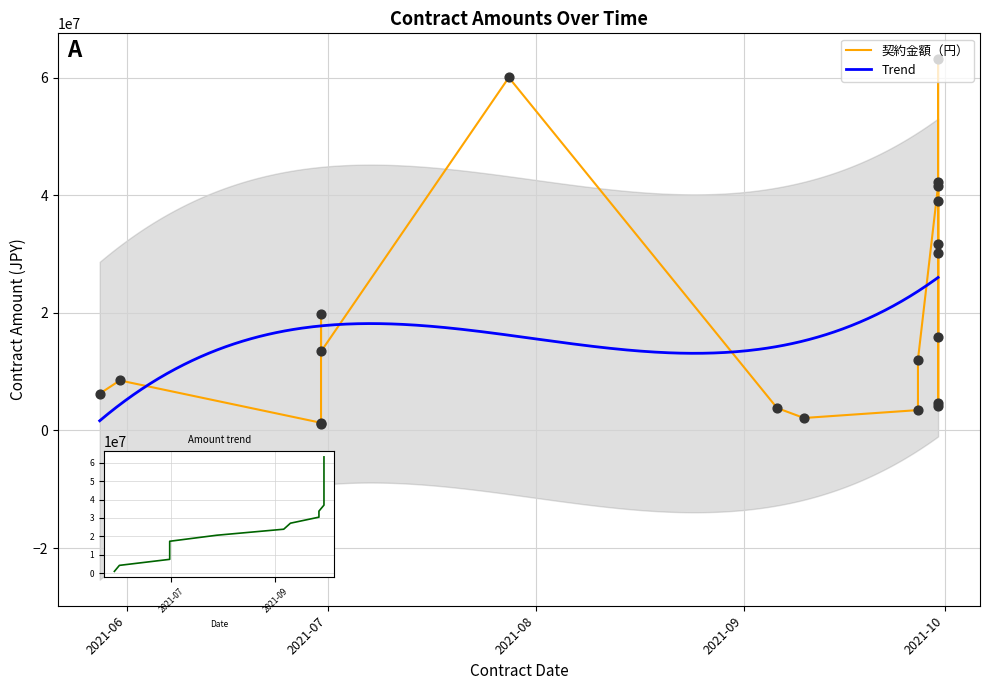

What is the change in value from 2021-05-28 to 2021-06-30?

+7180258